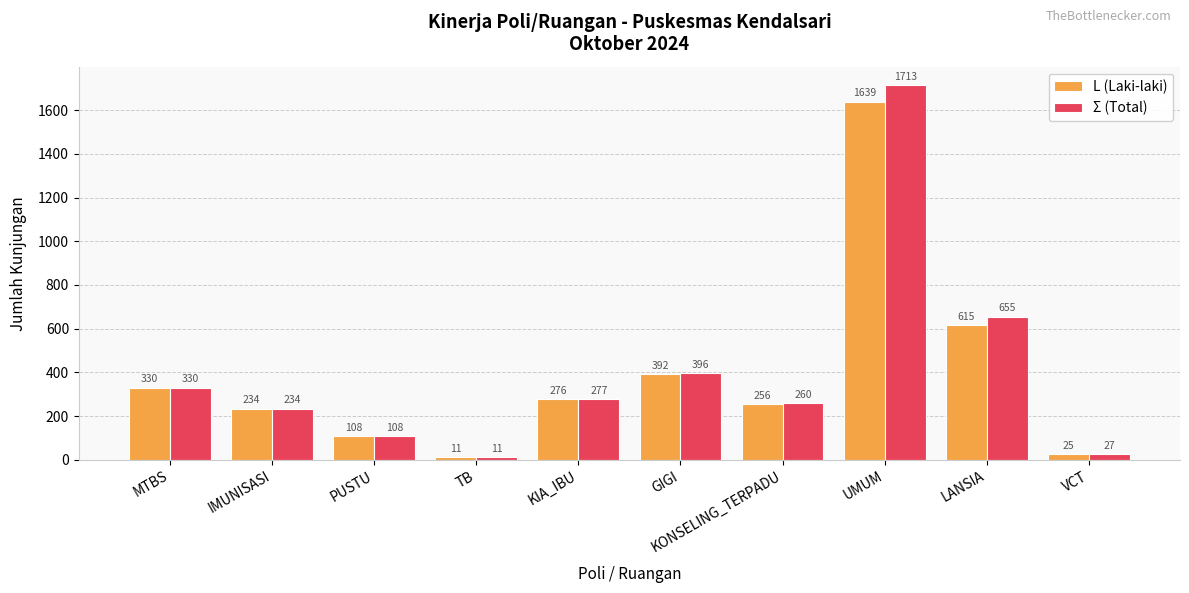

List the labels in order of L (Laki-laki) value, smallest first.

TB, VCT, PUSTU, IMUNISASI, KONSELING_TERPADU, KIA_IBU, MTBS, GIGI, LANSIA, UMUM